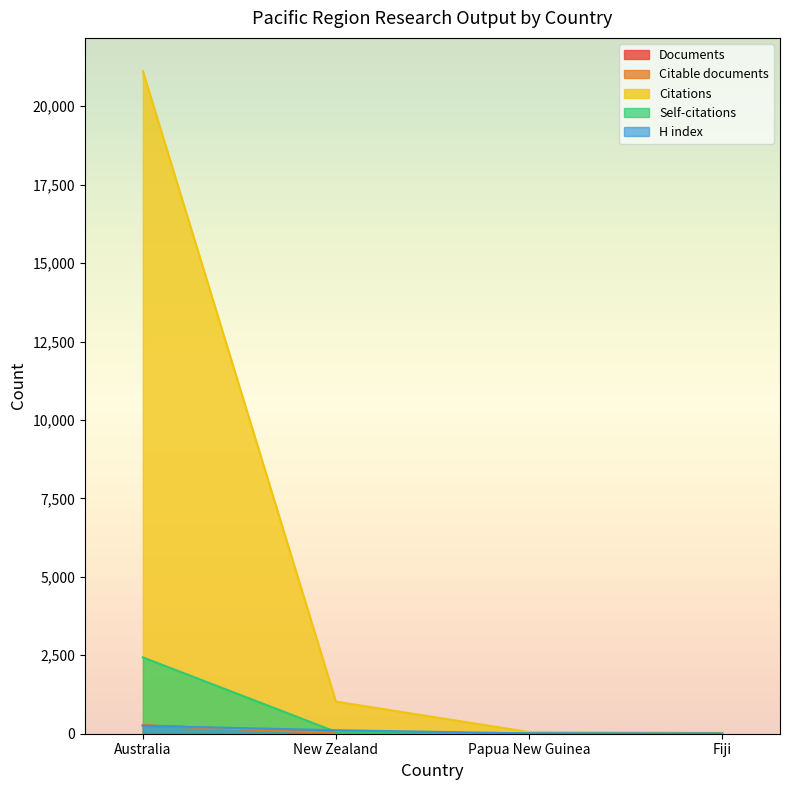

What is the total value across all series at Fiji?

38